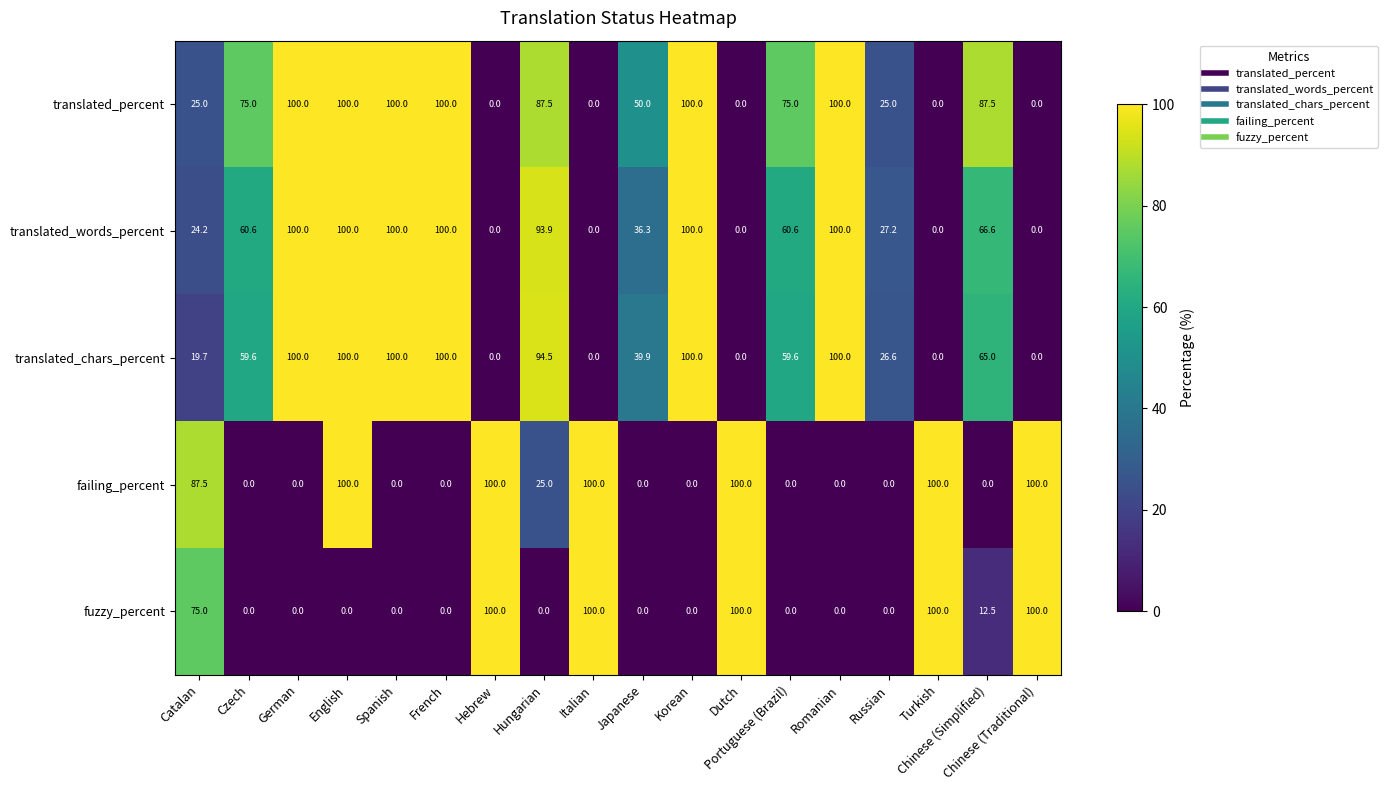

Is it true that fuzzy_percent equals 44.7 at Catalan?

False